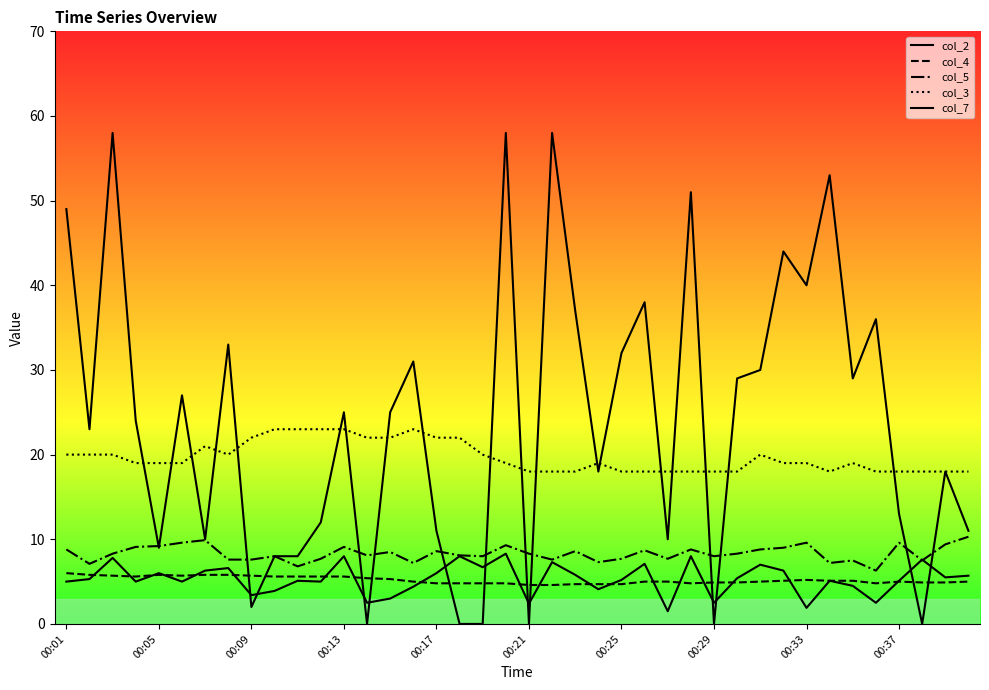

Is this an area chart (filled region under the line)?

No